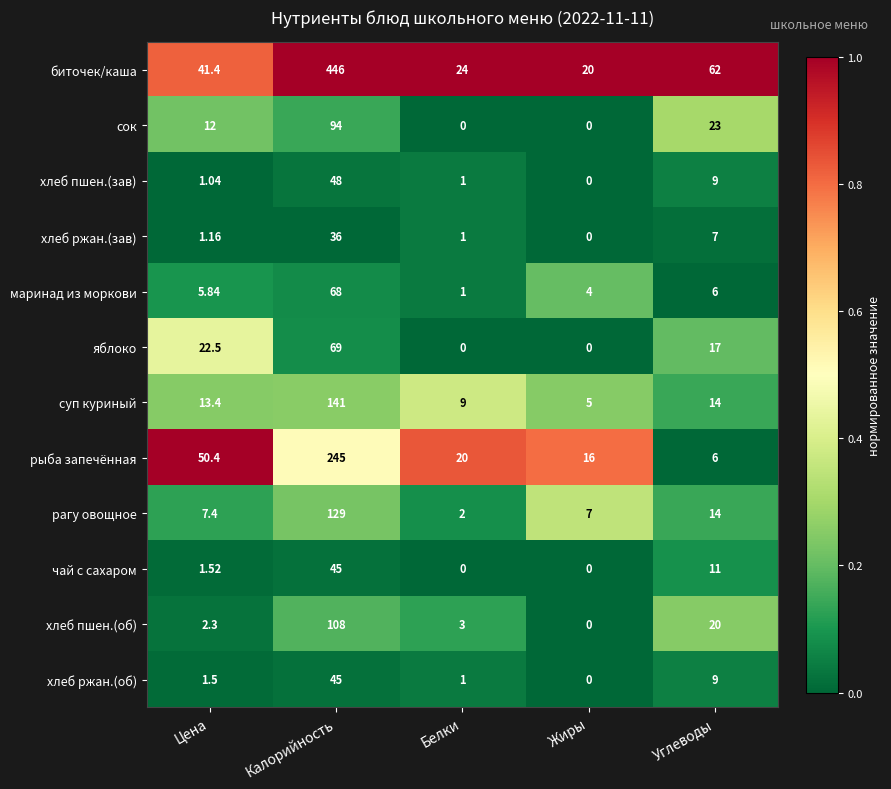

Which series has the largest total across all categories?

биточек/каша